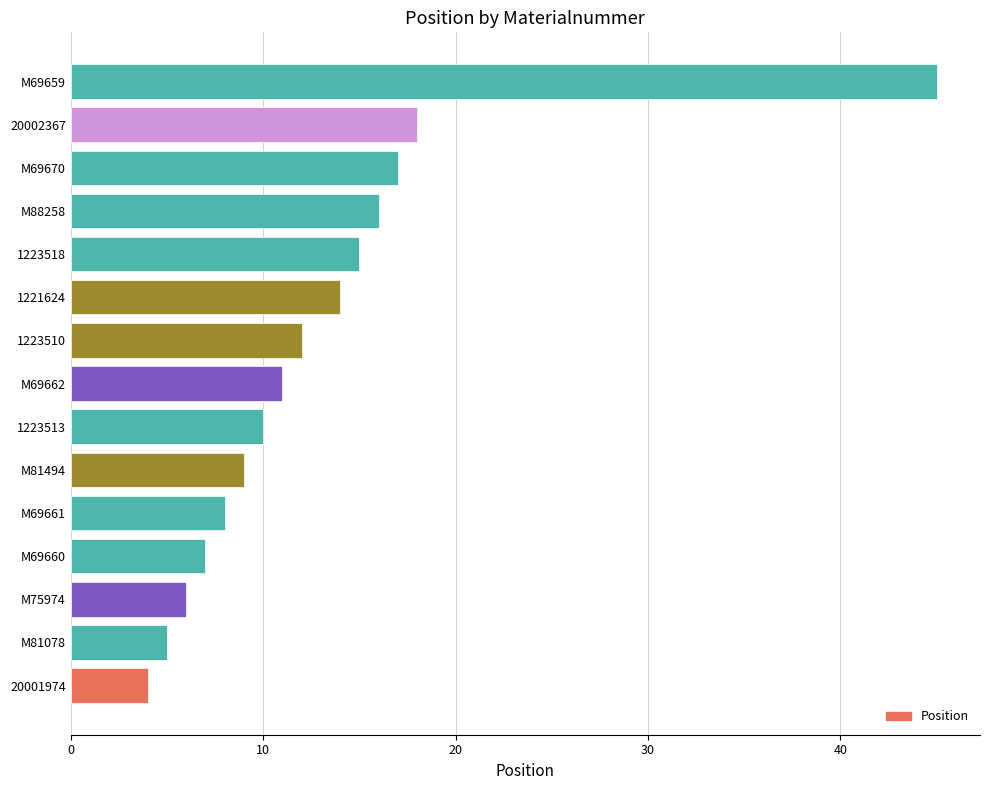

At which label is the value closest to 24?

20002367